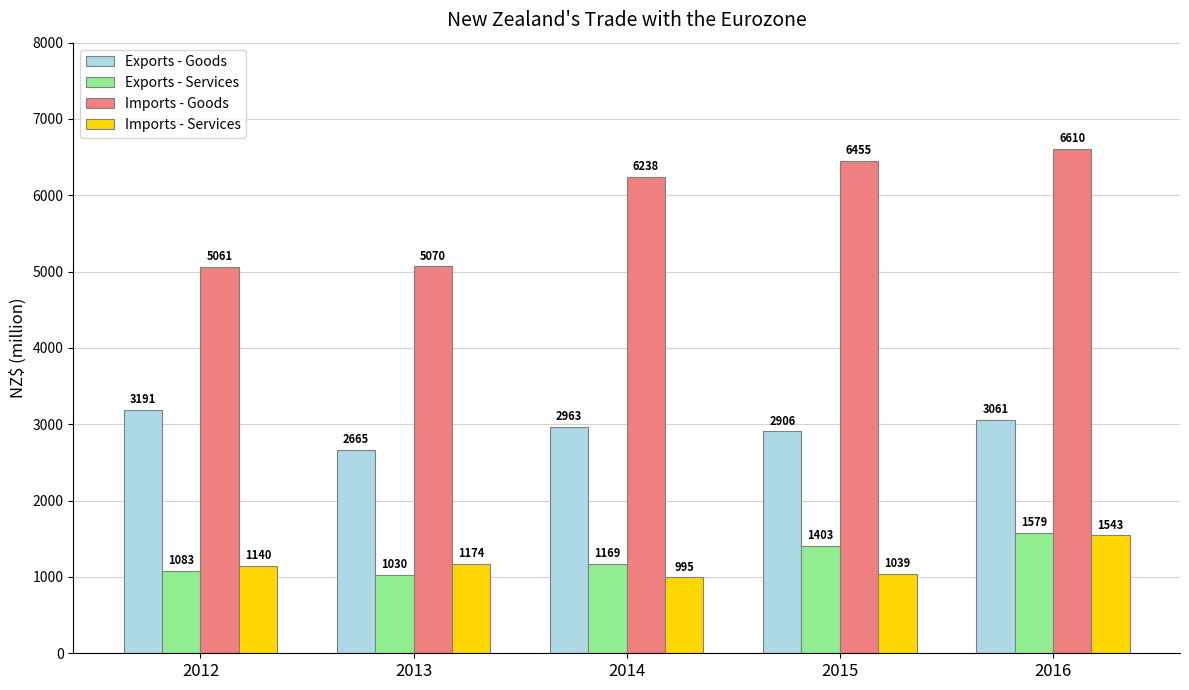

Are the bars grouped side by side (vs. stacked)?

Yes